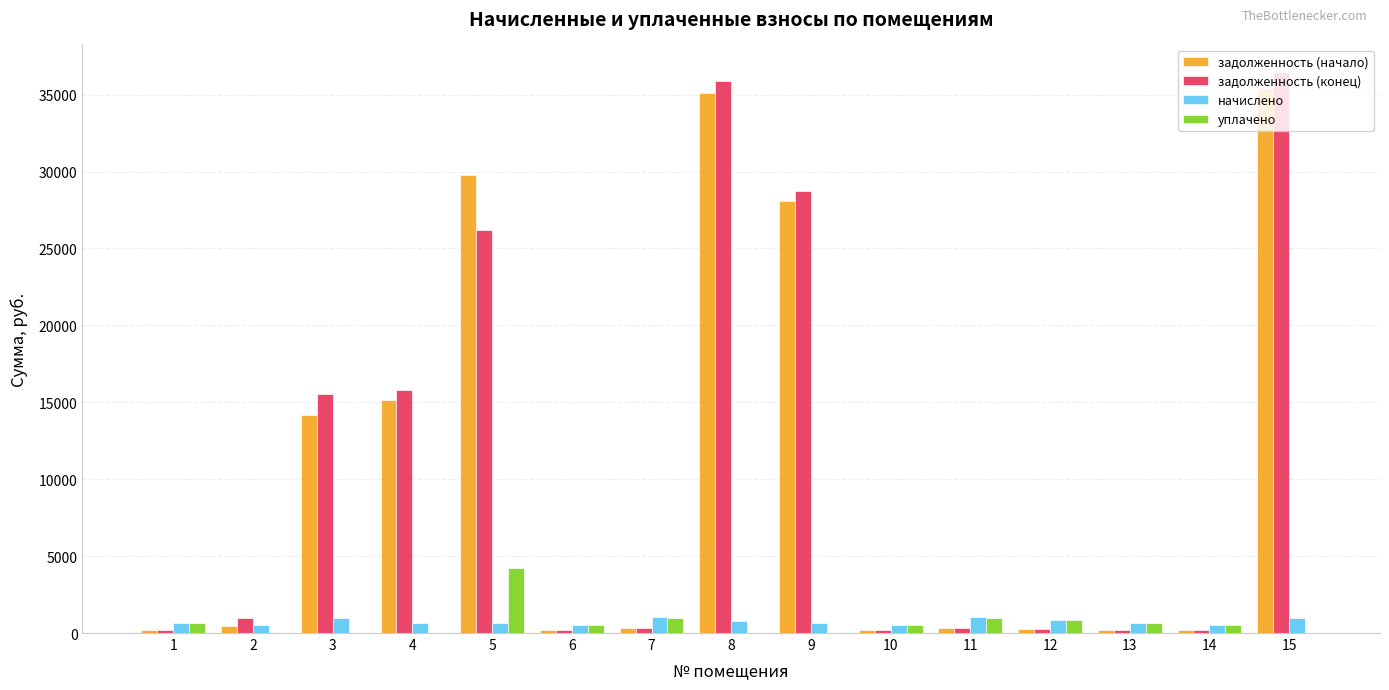

What is the total value across all series at 3?

30692.1